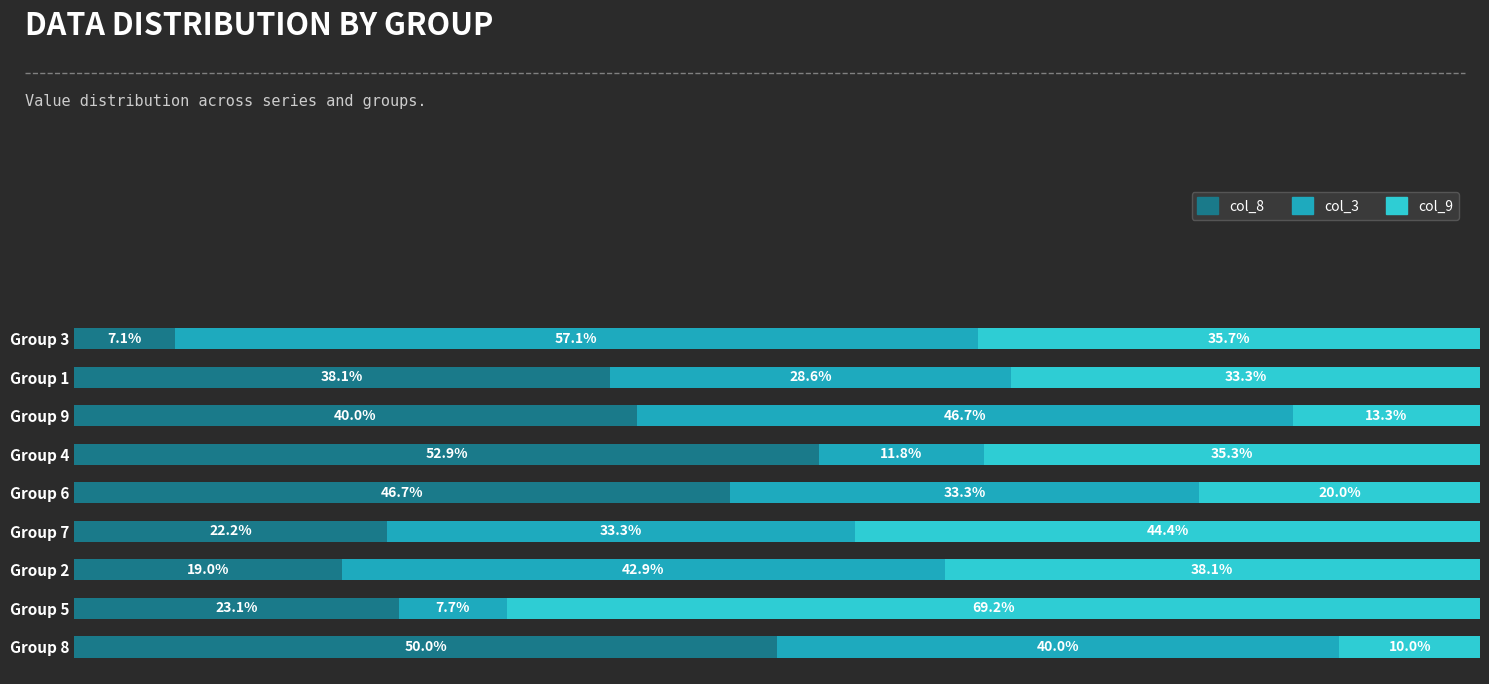

At which label does col_8 reach its minimum?

Group 3